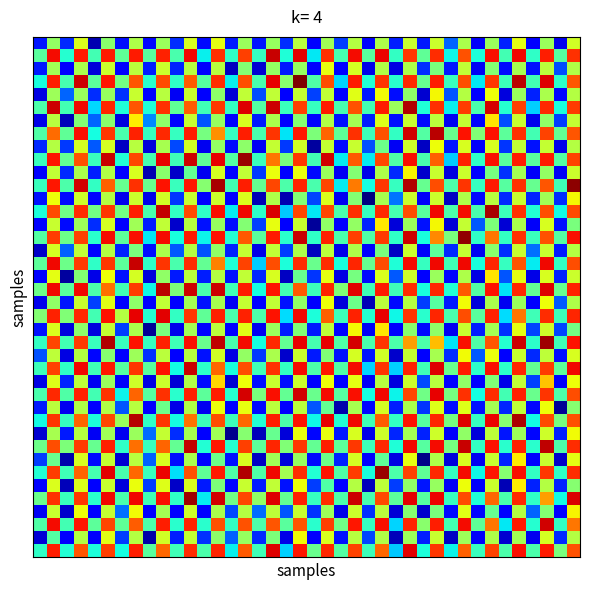

At how many categories does at least one series exceed 3?

20